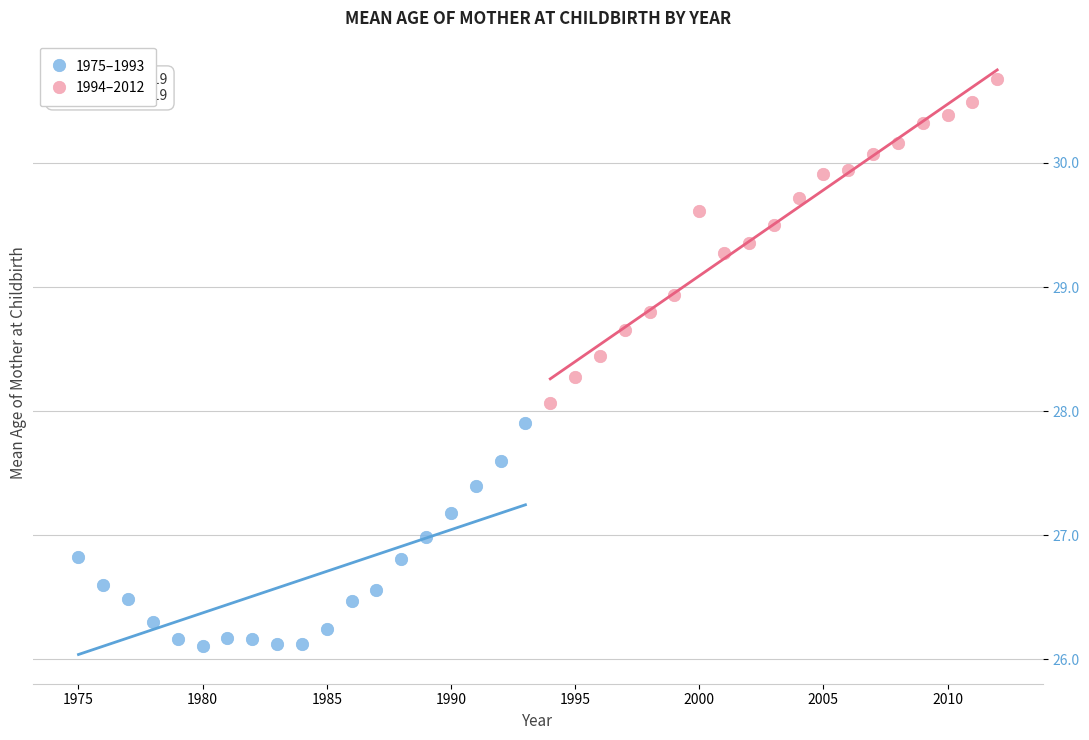

Which series contains the lowest Y value?

1975–1993